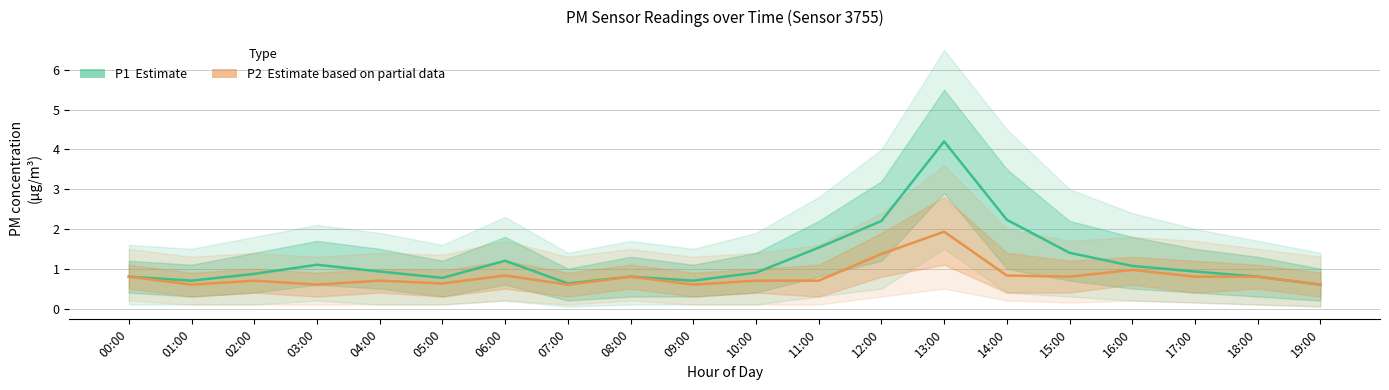

Where is the first local minimum for P2 (Estimate partial)?

01:00